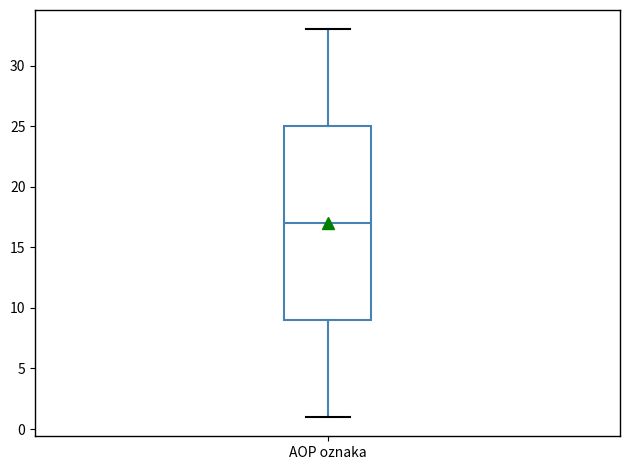

Read this box plot against the y-axis: the position of the median line, the range covered by the box, and the ends of both whiskers. The values are not printed on the chart, so give them approximately, as read against the axis.

median 17, box 9 to 25, whiskers 1 to 33